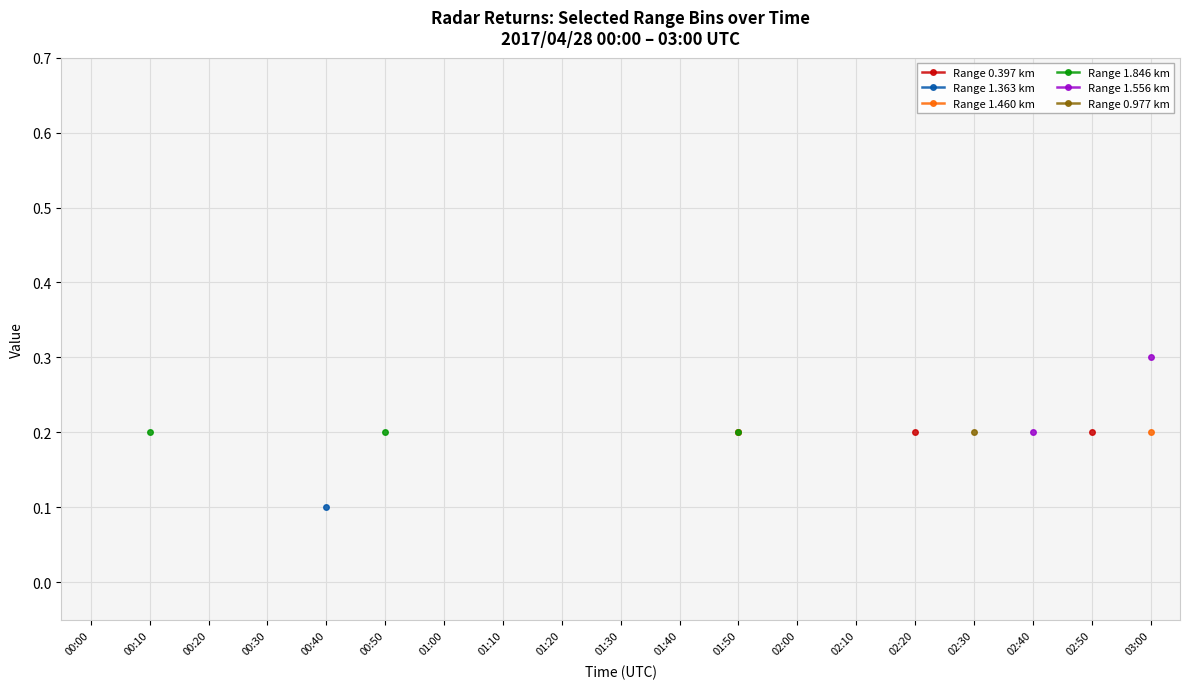

True or false: Range 1.556 km has more than 1 points higher than both neighbors.

False